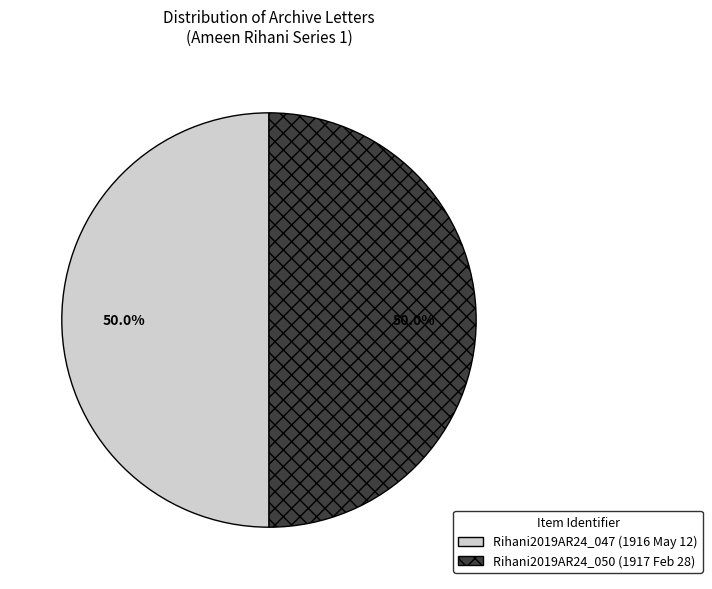

Do Rihani2019AR24_050 and Rihani2019AR24_047 together represent more than half of the pie?

Yes